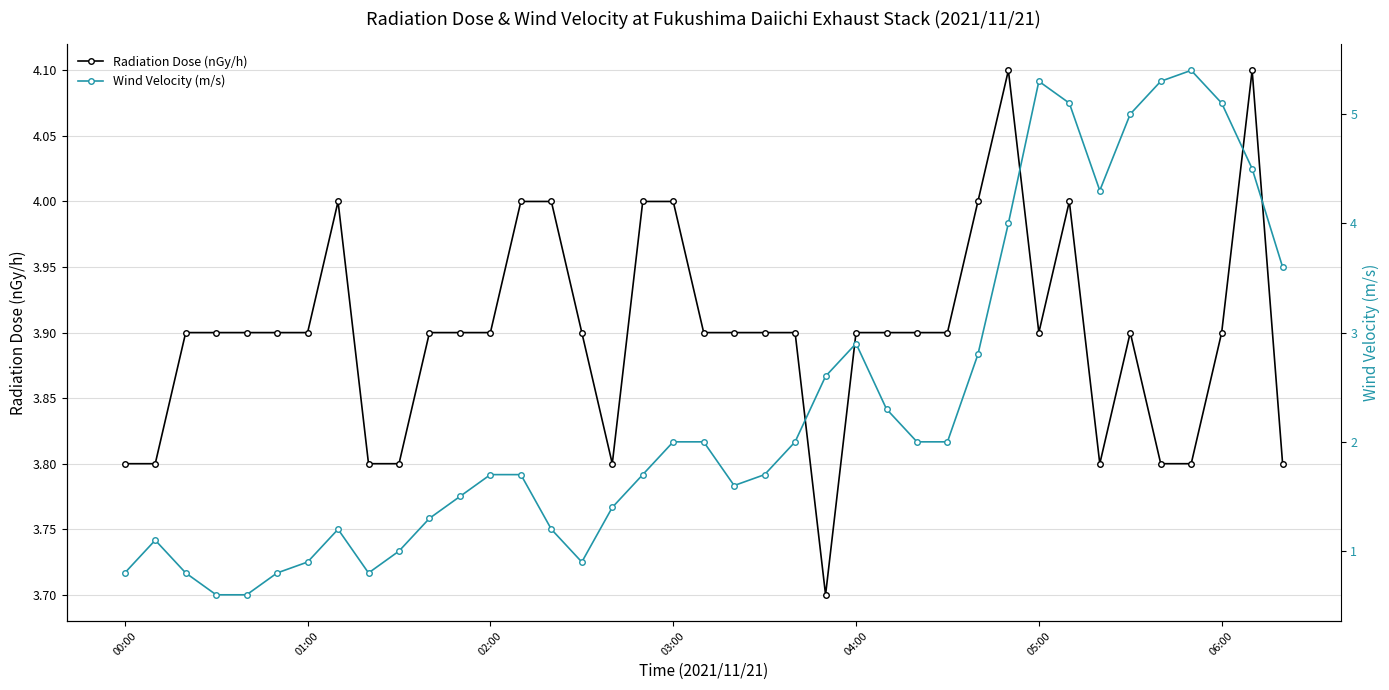

What is the approximate value of Wind Velocity (m/s) at 31?

5.1